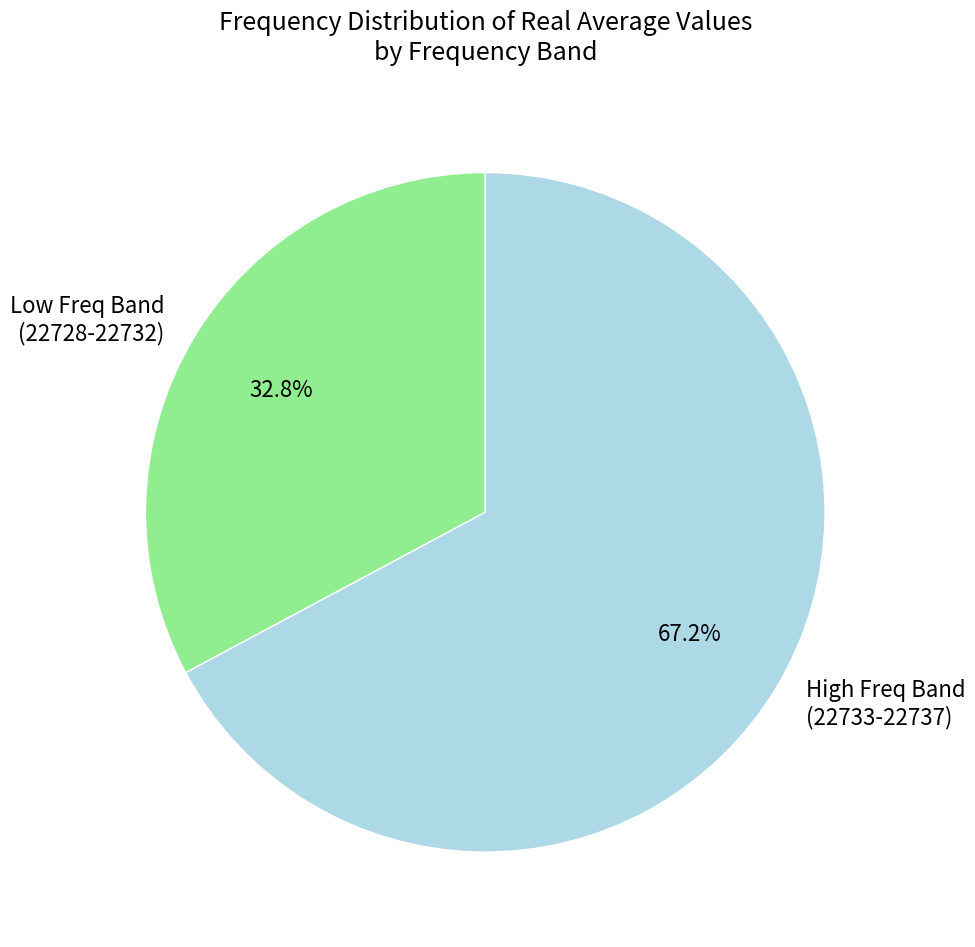

Is the sum of High Freq Band (22733-22737) and Low Freq Band (22728-22732) greater than half?

Yes